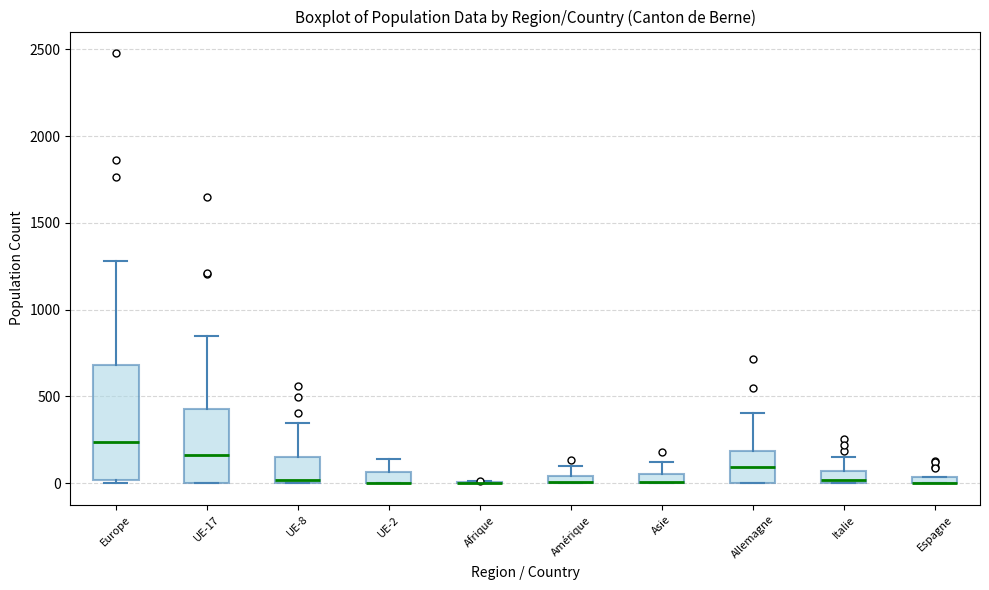

Where is the lower edge of the box for Italie on the y-axis? The values are not printed on the chart, so give them approximately, as read against the axis.

0